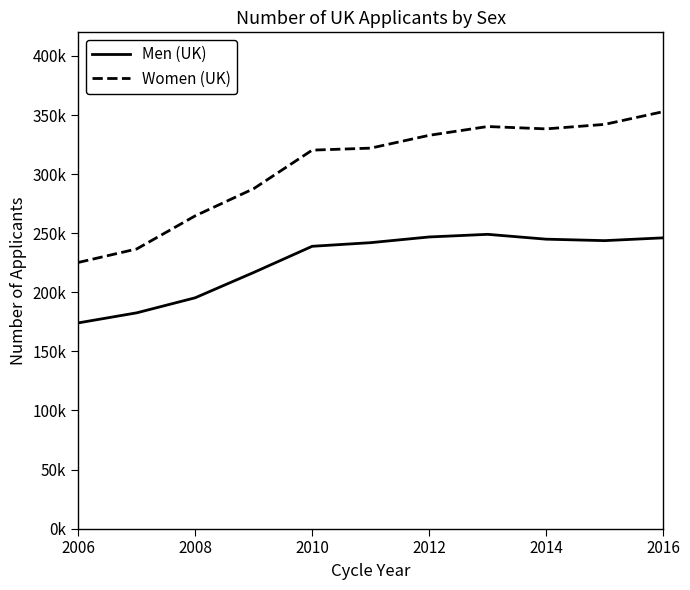

What are all the series names shown in the legend?

Men (UK), Women (UK)